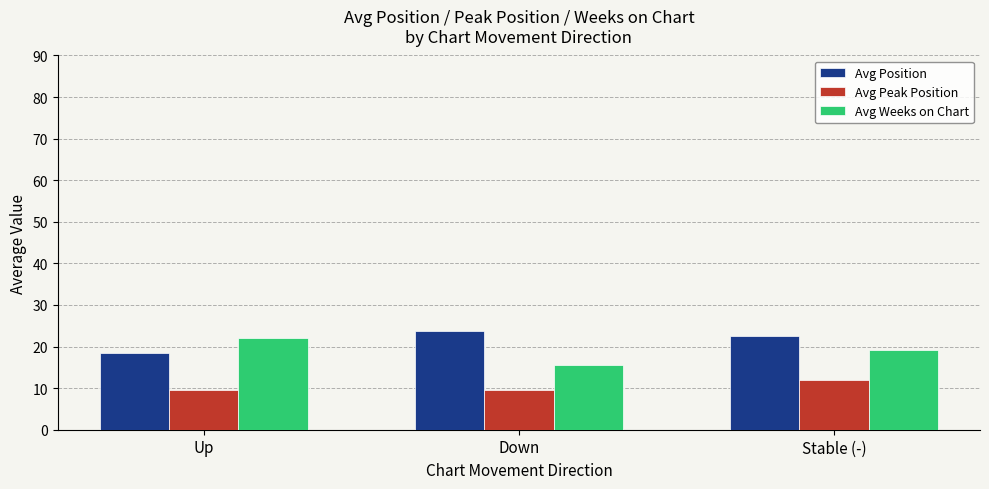

What is the sum of all Avg Weeks on Chart values?

56.8